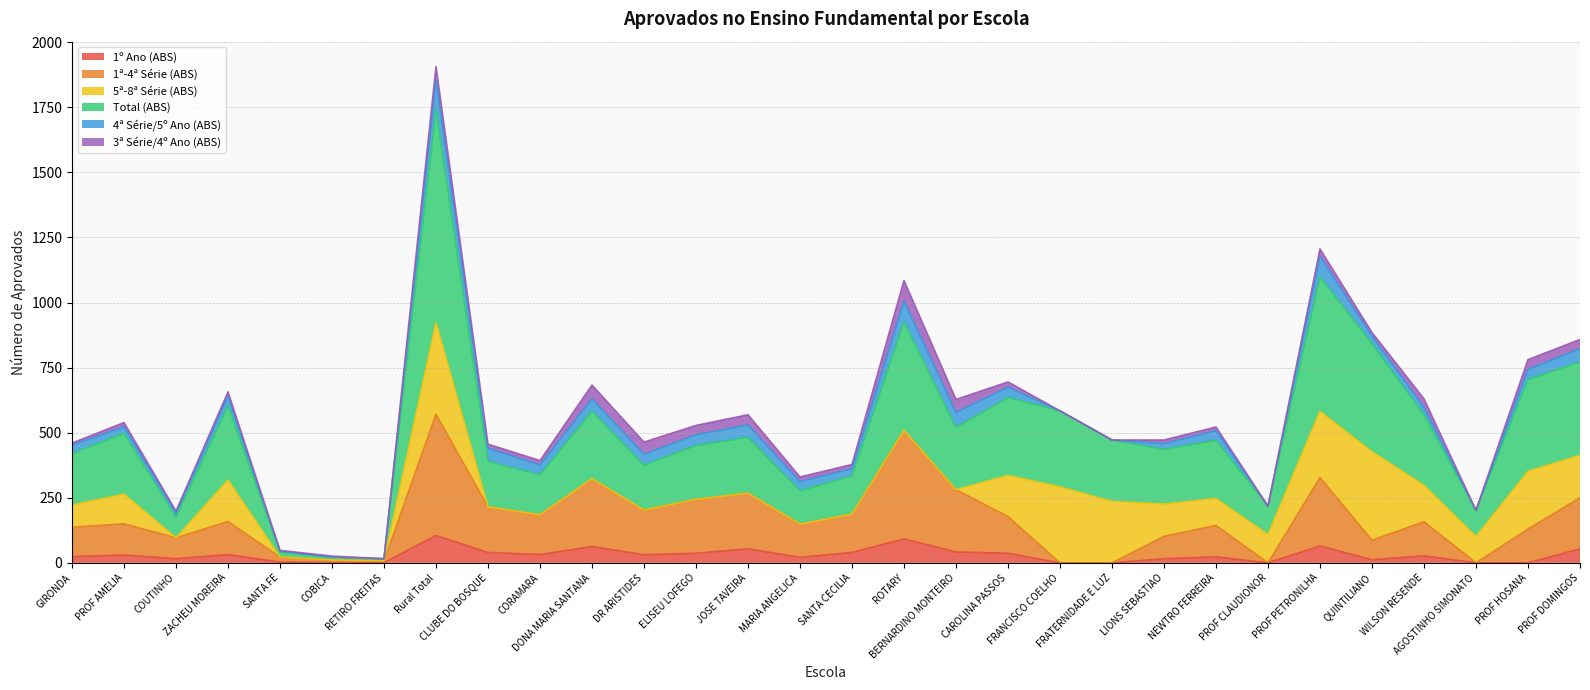

Does the chart have visible grid lines?

Yes